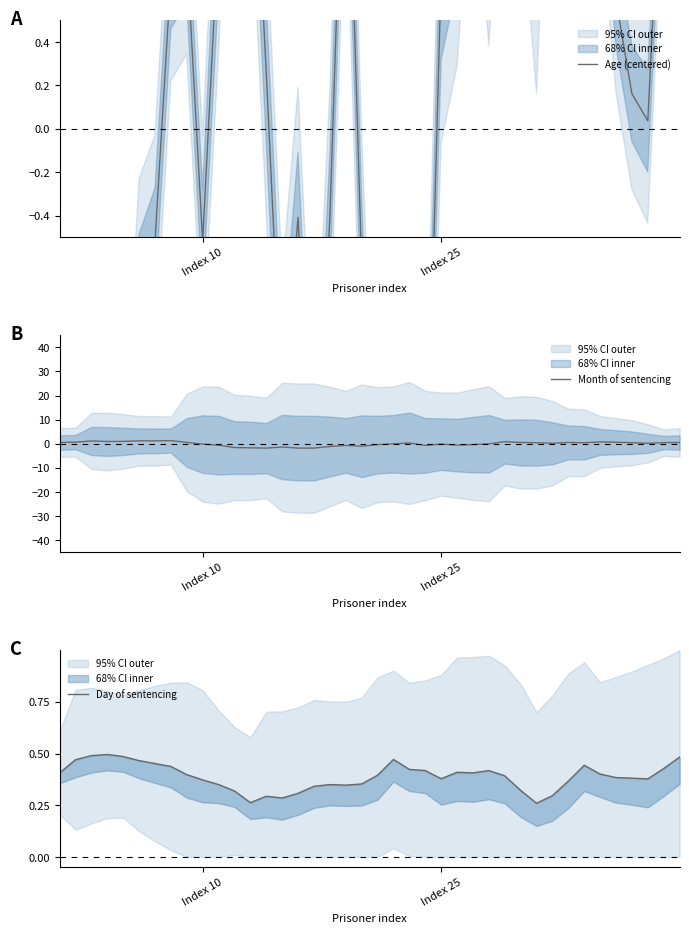

What is the minimum value for Month of sentencing?

-1.8